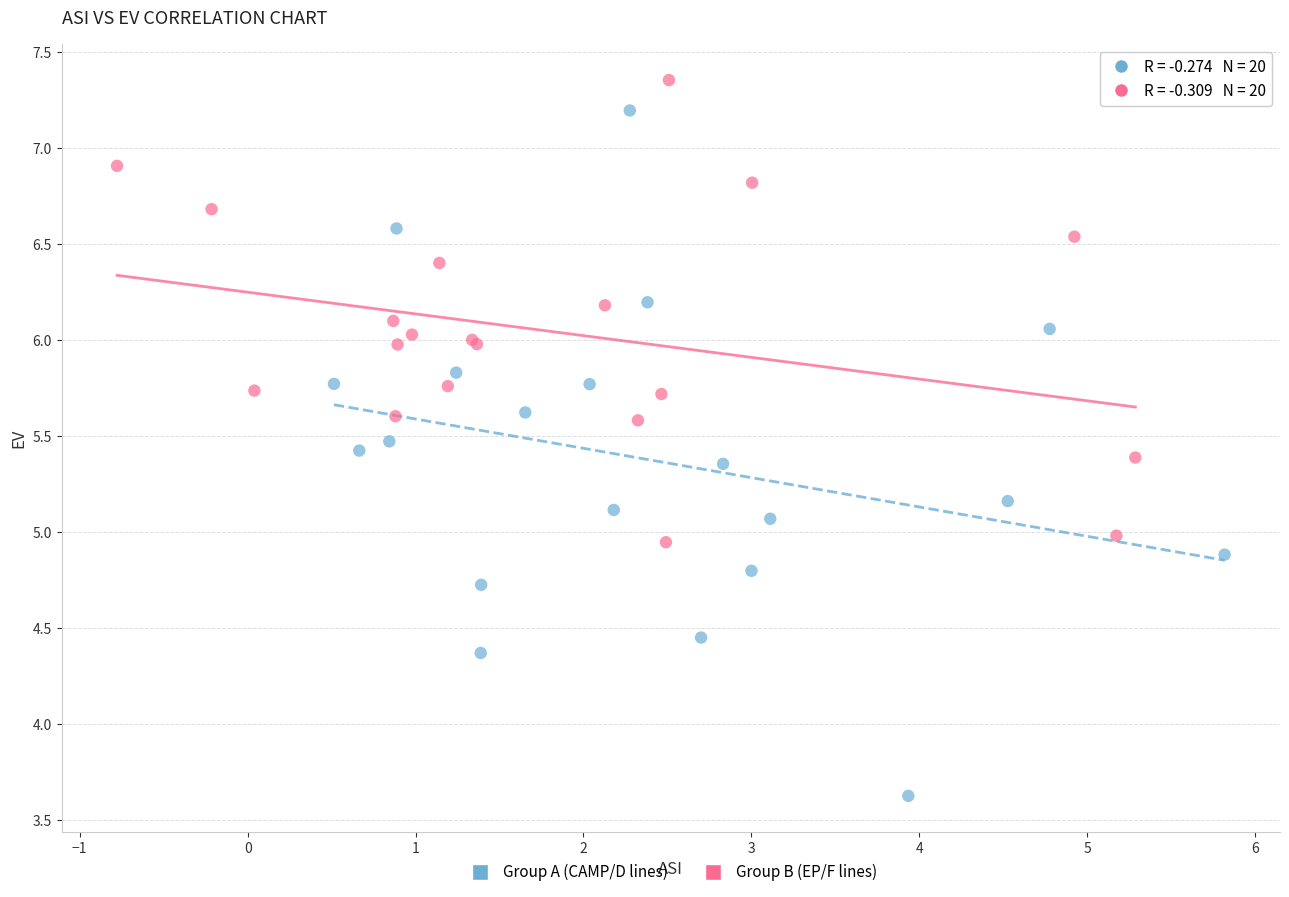

Which series contains the lowest Y value?

Group A (CAMP/D lines)